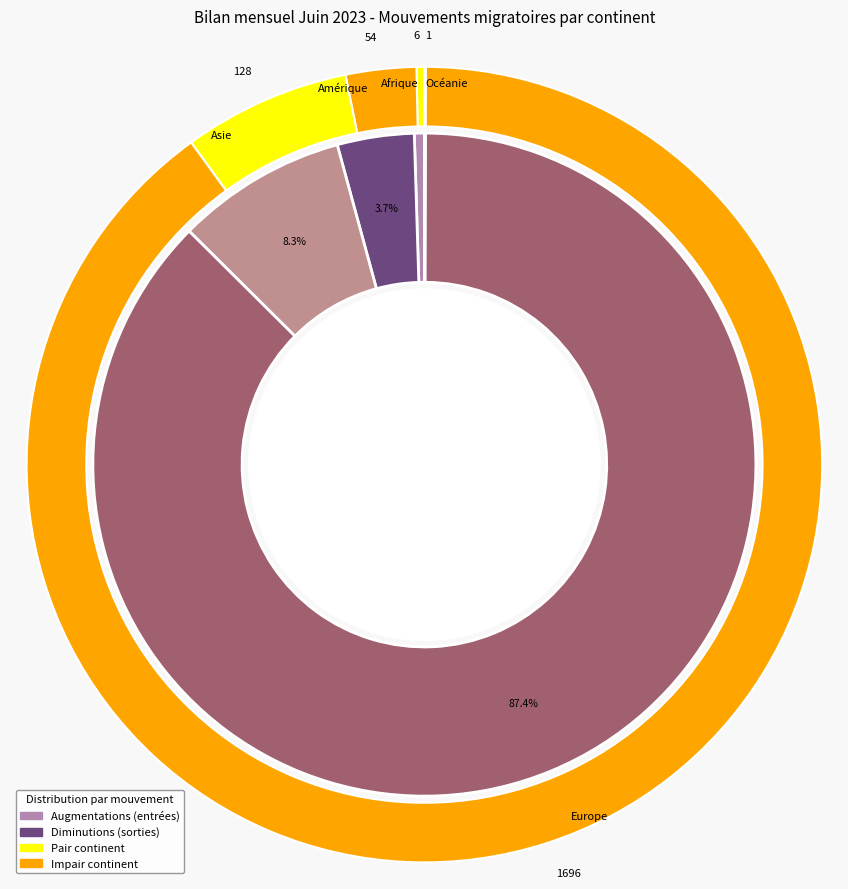

Does Amérique account for over 50% of the chart?

No